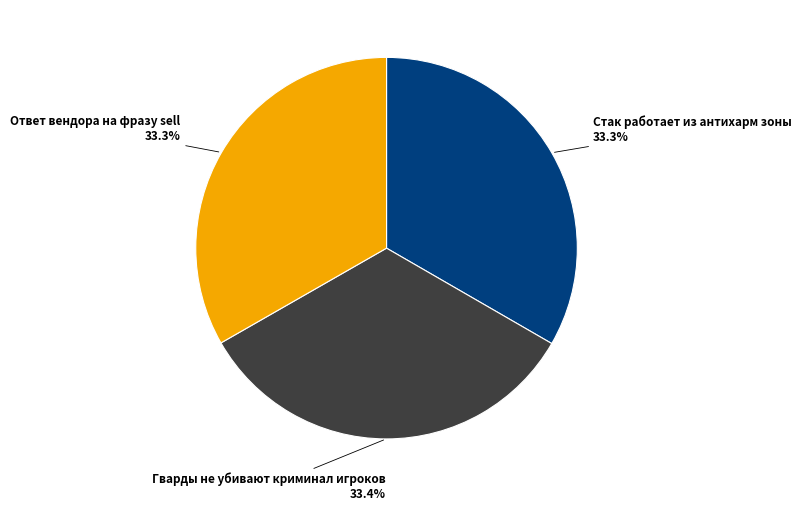

Approximately how many times larger is the value at Стак работает из антихарм зоны compared to Ответ вендора на фразу sell?

1.0